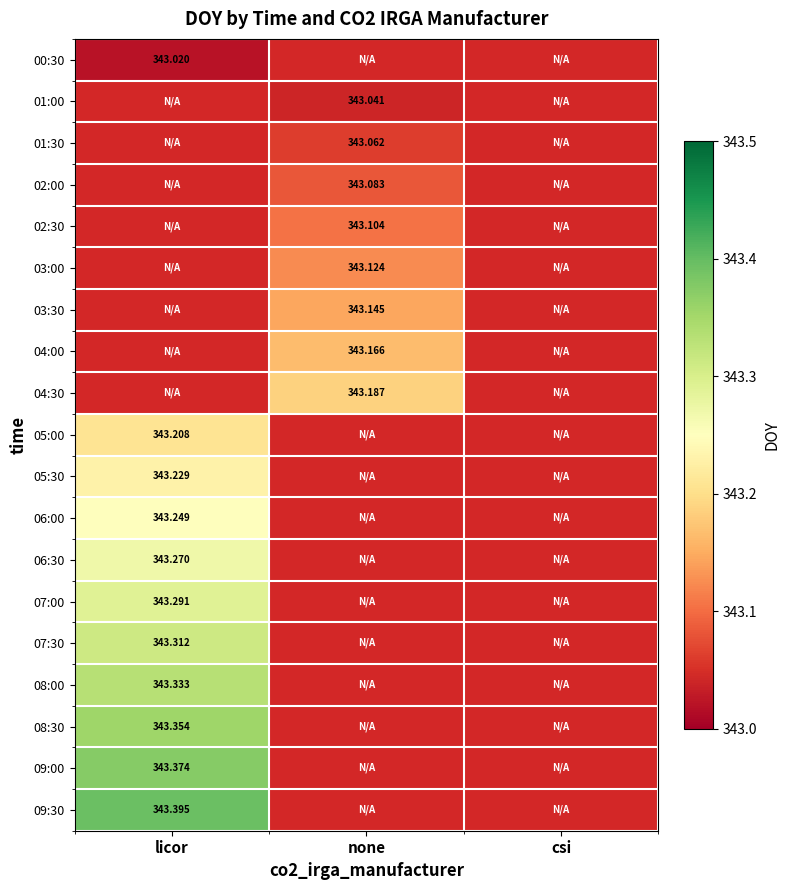

Rank the series by their average value, from lowest to highest.

00:30, 01:00, 01:30, 02:00, 02:30, 03:00, 03:30, 04:00, 04:30, 05:00, 05:30, 06:00, 06:30, 07:00, 07:30, 08:00, 08:30, 09:00, 09:30